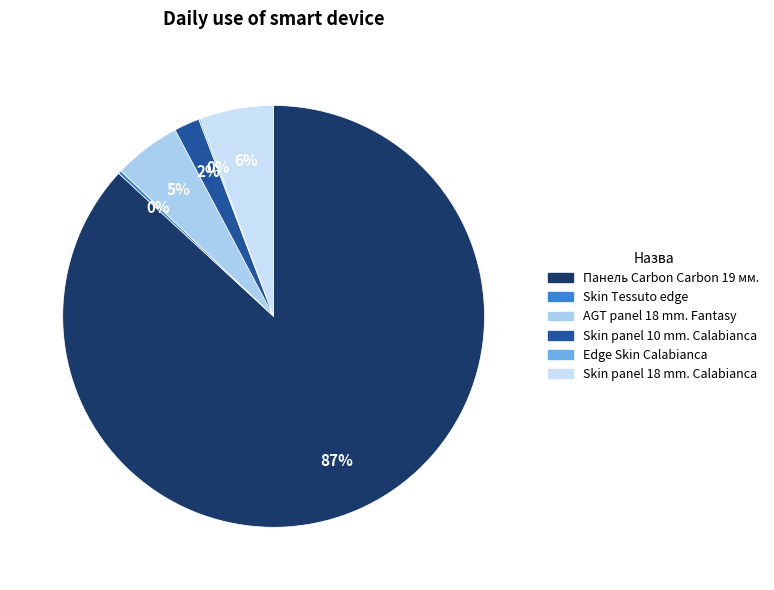

How many slices are in this pie chart?

6